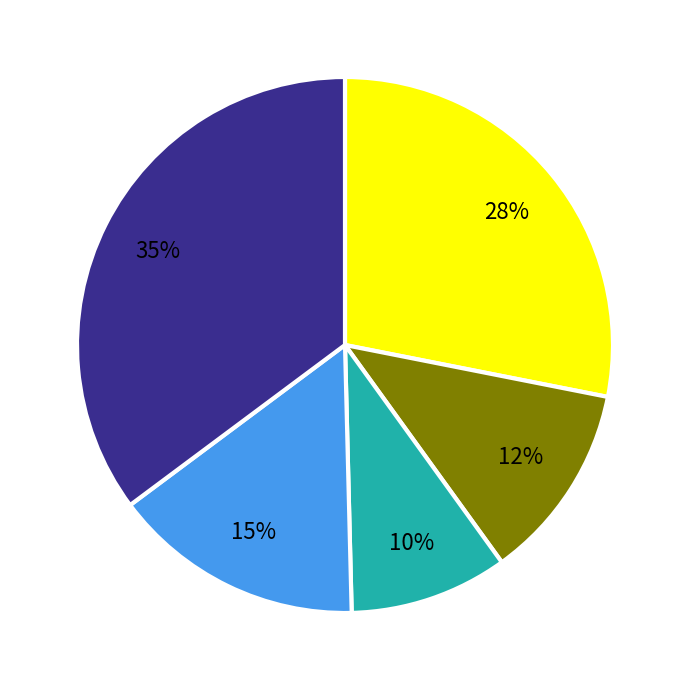

Does any single category account for the majority?

No